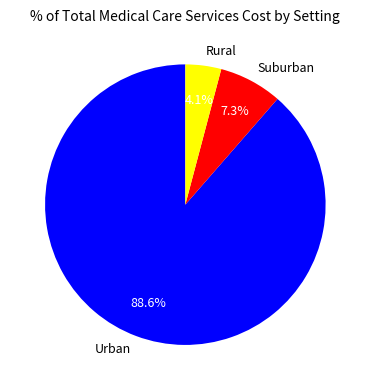

How many segments does this pie chart have?

3